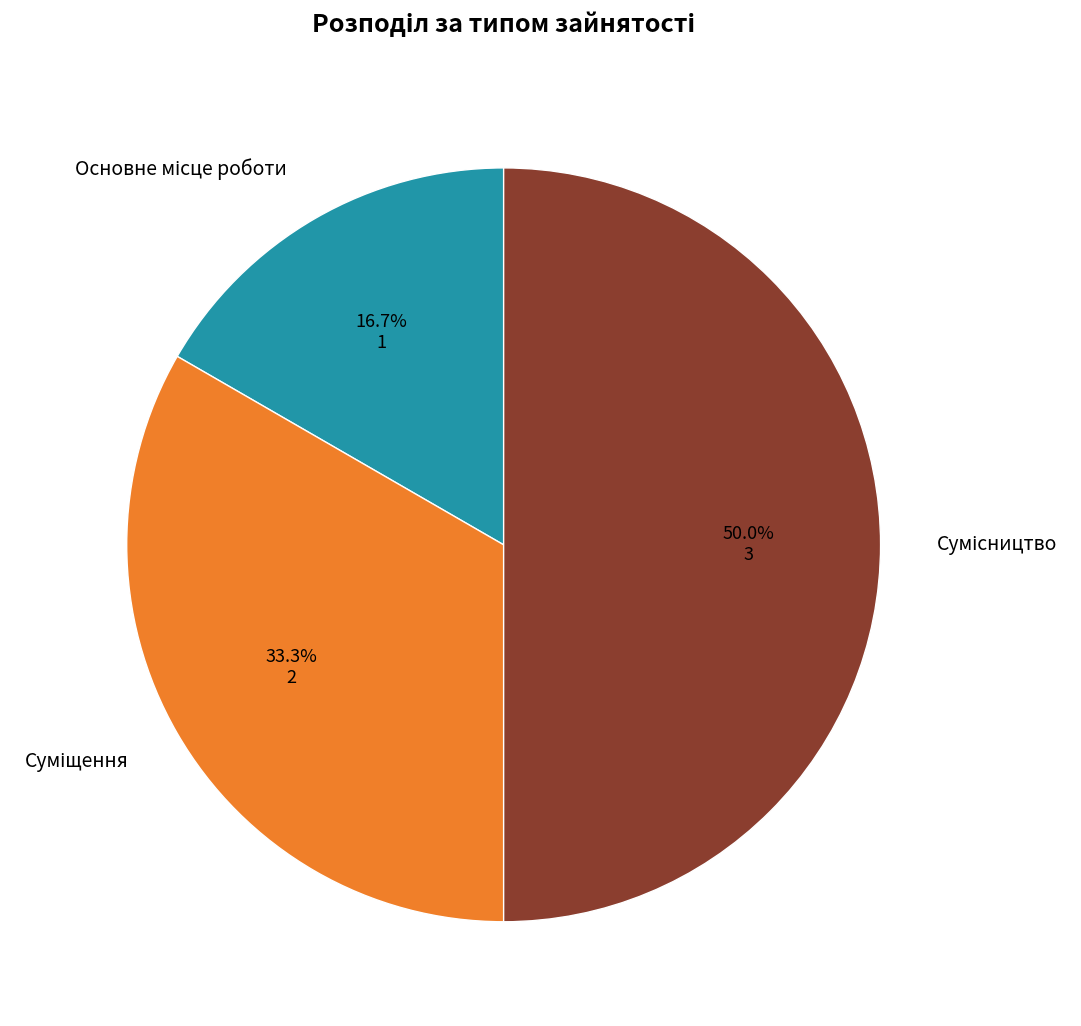

How many segments does this pie chart have?

3